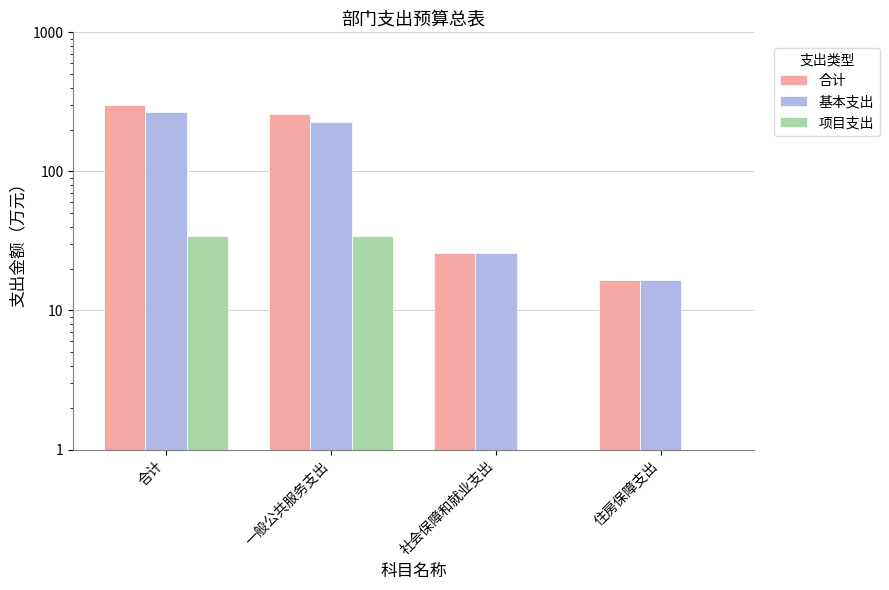

What position from the left is 一般公共服务支出?

2